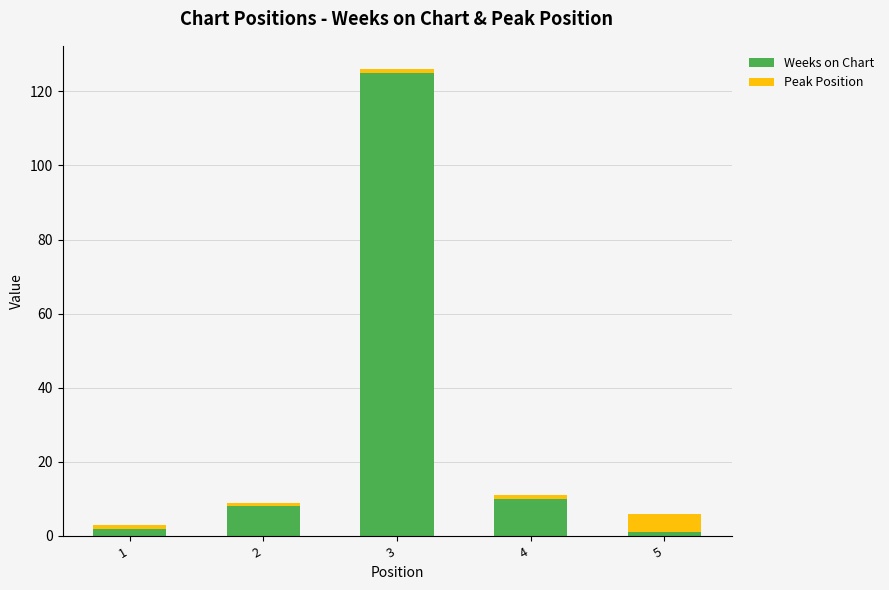

What are all the series names shown in the legend?

Weeks on Chart, Peak Position